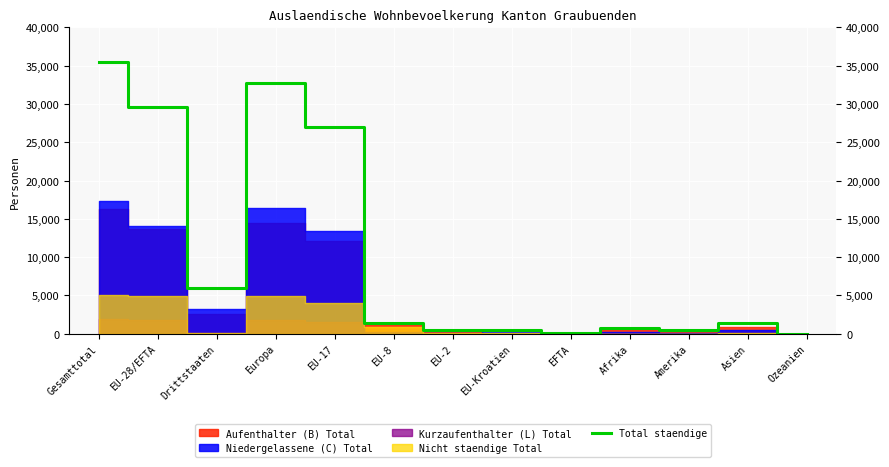

Where is the data nearest to the value 17772?

EU-17